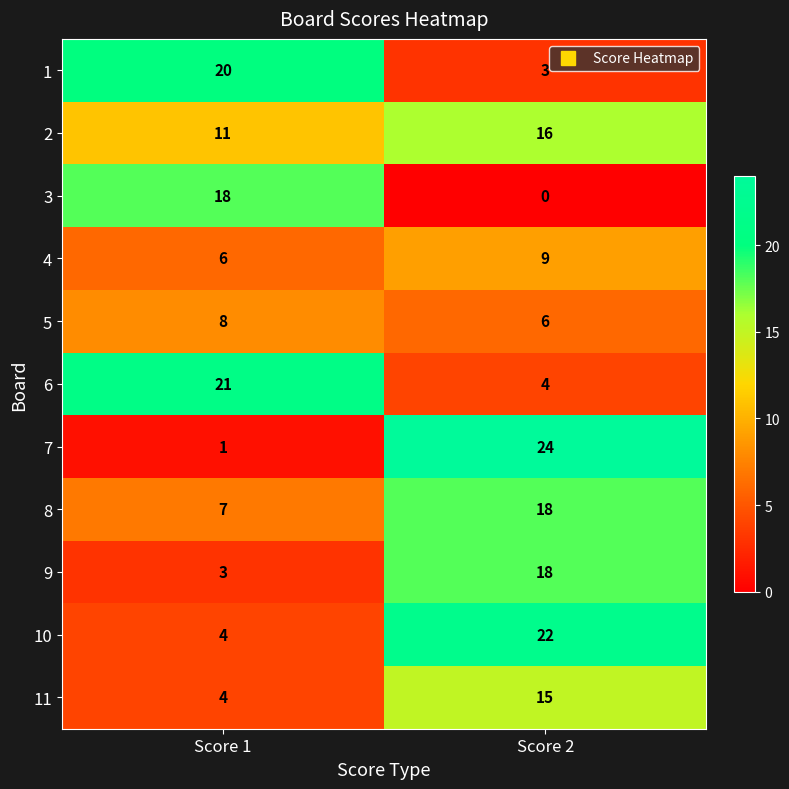

How many distinct data groups are displayed?

11